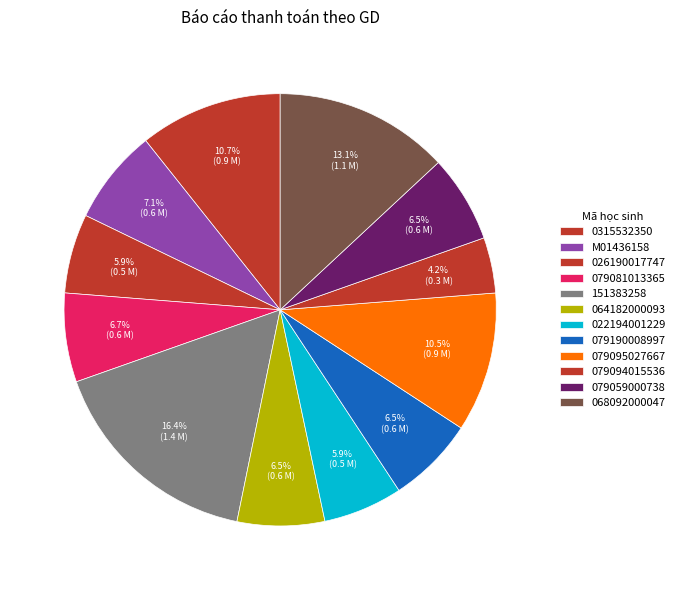

How many slices are in this pie chart?

12